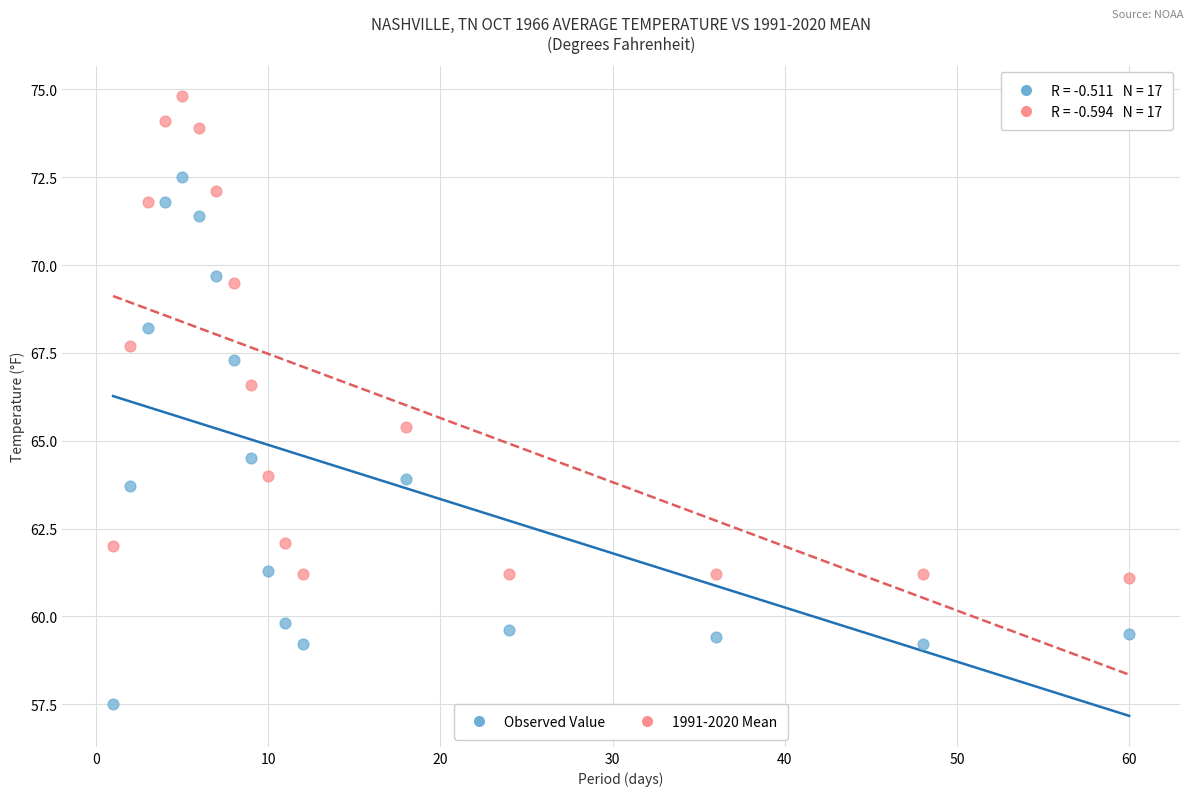

Which series contains the highest Y value?

1991-2020 Mean